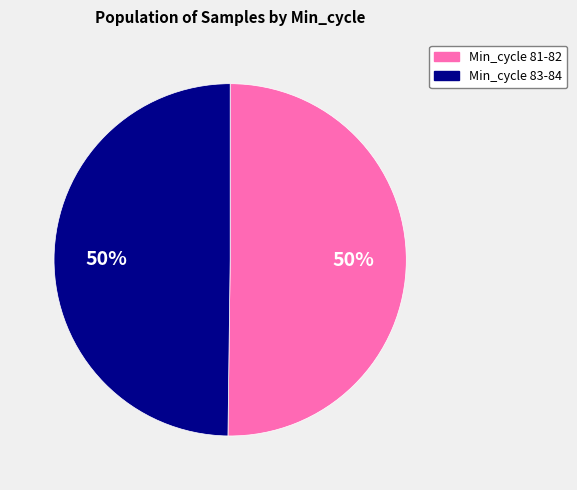

To the nearest percent, what is the average slice percentage?

50%